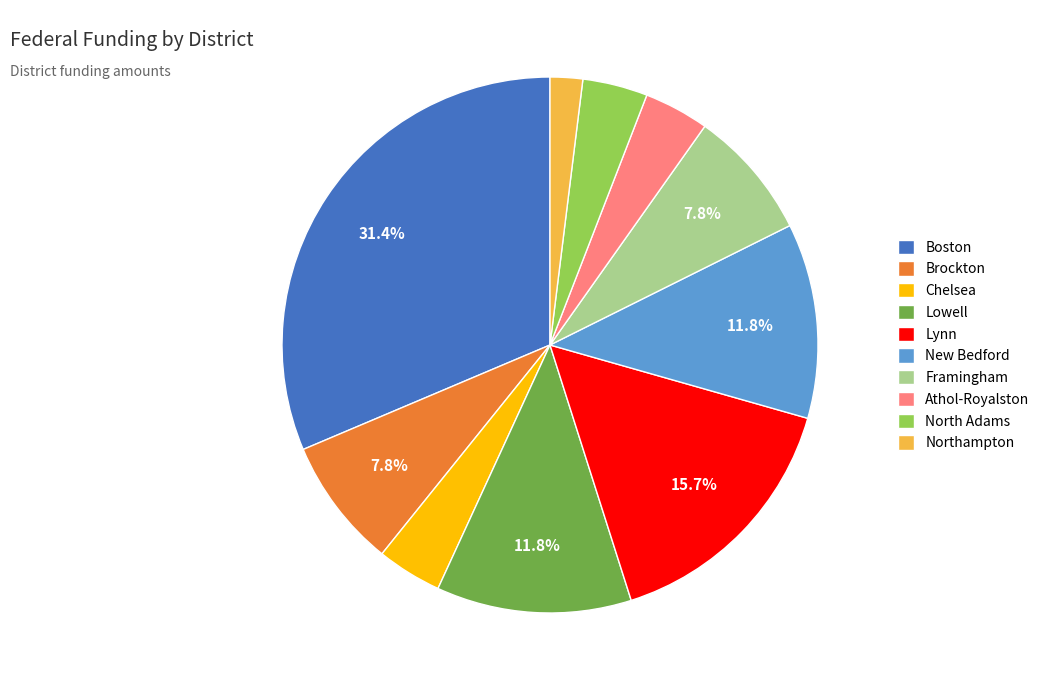

Approximately how many times larger is the value at Athol-Royalston compared to Framingham?

0.5